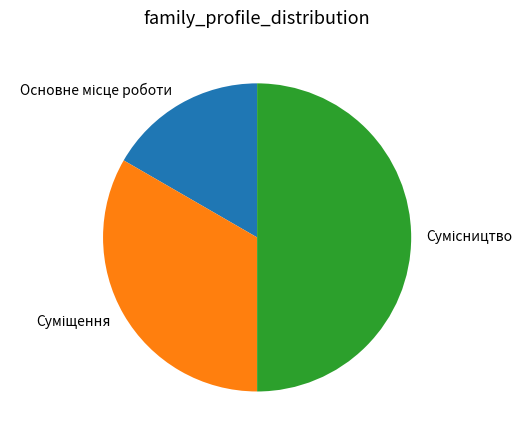

What is the ratio of the value at Суміщення to the value at Сумісництво?

0.7